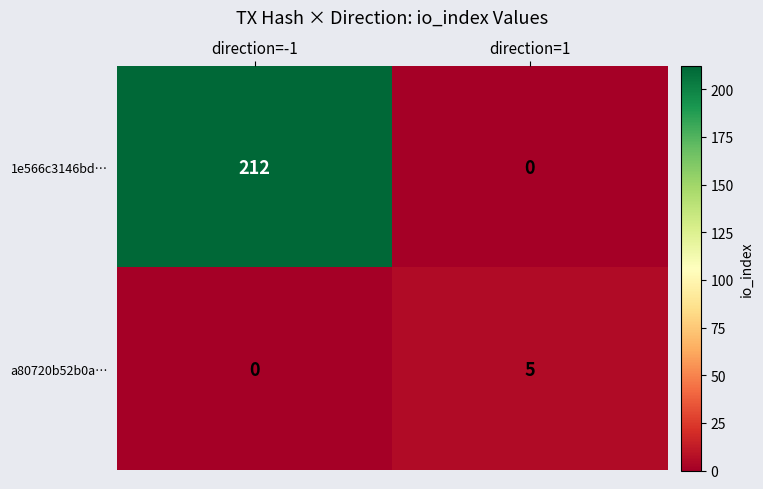

Which series has the largest range (max minus min)?

1e566c3146bd…